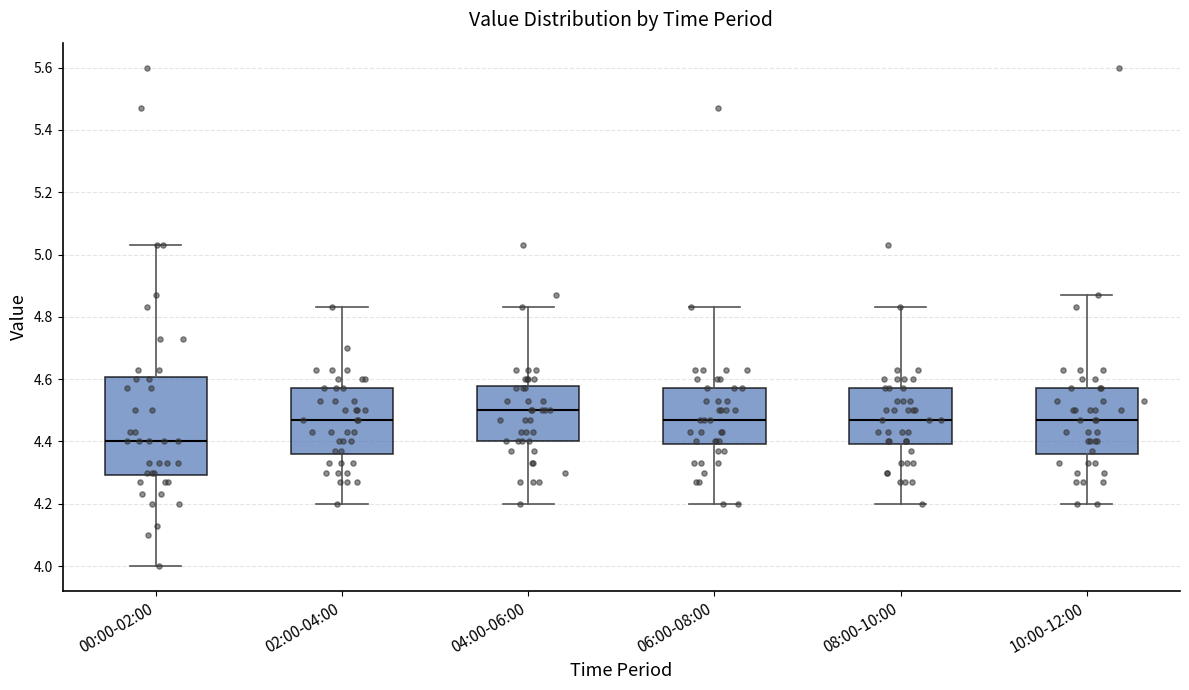

Reading left to right, transcribe this box plot: for each box, give where its median line is, the range the box spans, and where its two whiskers end, as read against the y-axis. The values are not printed on the chart, so give them approximately, as read against the axis.

00:00-02:00: median 4.40, box 4.30 to 4.60, whiskers 4.00 to 5.04
02:00-04:00: median 4.48, box 4.36 to 4.58, whiskers 4.20 to 4.84
04:00-06:00: median 4.50, box 4.40 to 4.58, whiskers 4.20 to 4.84
06:00-08:00: median 4.48, box 4.40 to 4.58, whiskers 4.20 to 4.84
08:00-10:00: median 4.48, box 4.40 to 4.58, whiskers 4.20 to 4.84
10:00-12:00: median 4.48, box 4.36 to 4.58, whiskers 4.20 to 4.88